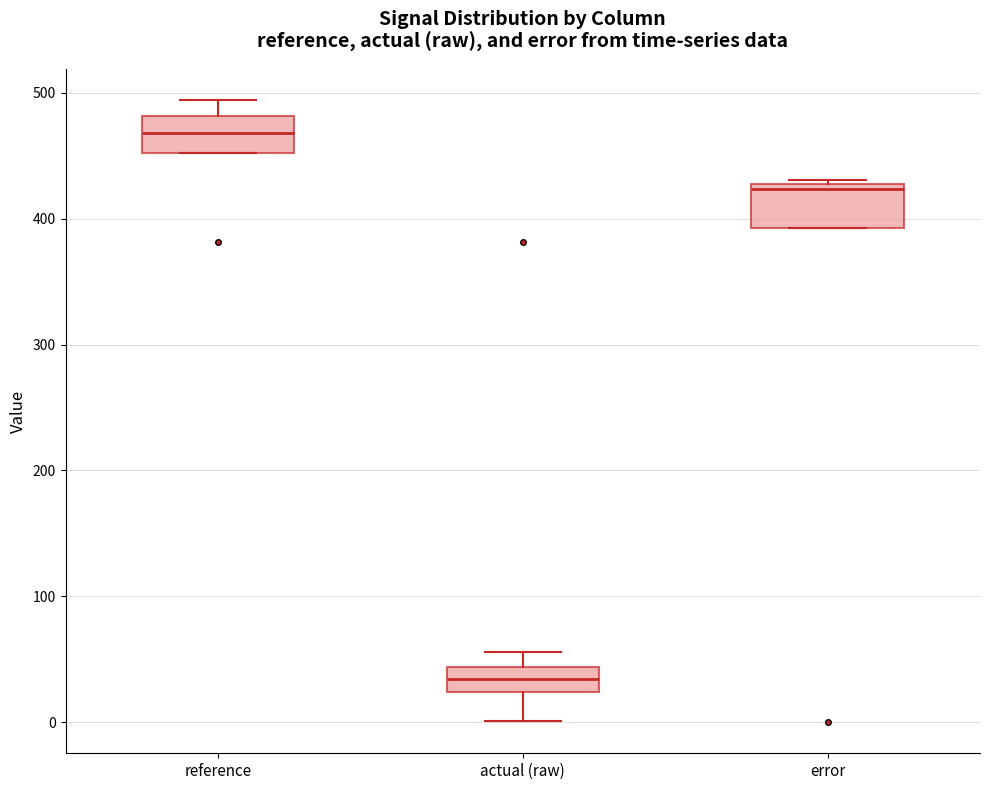

Which box's median line is the lowest?

actual (raw)